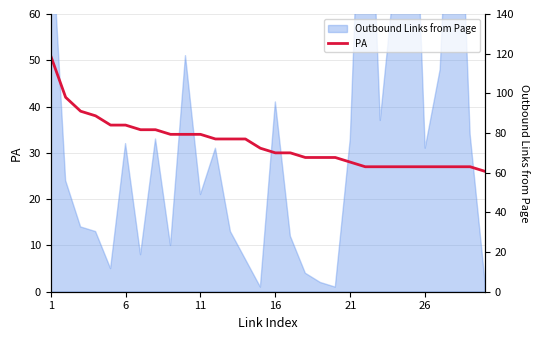

True or false: there are more than 2 points higher than both neighbors.

False